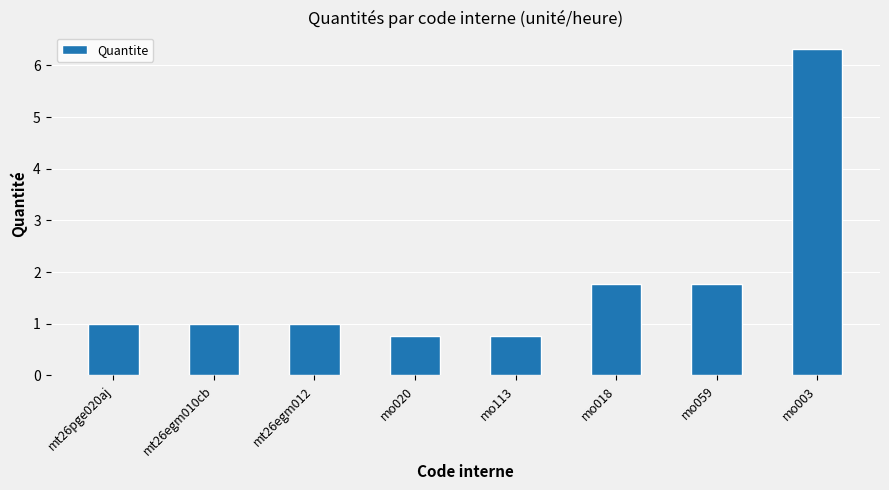

What is the change in value from mo018 to mo003?

+4.6